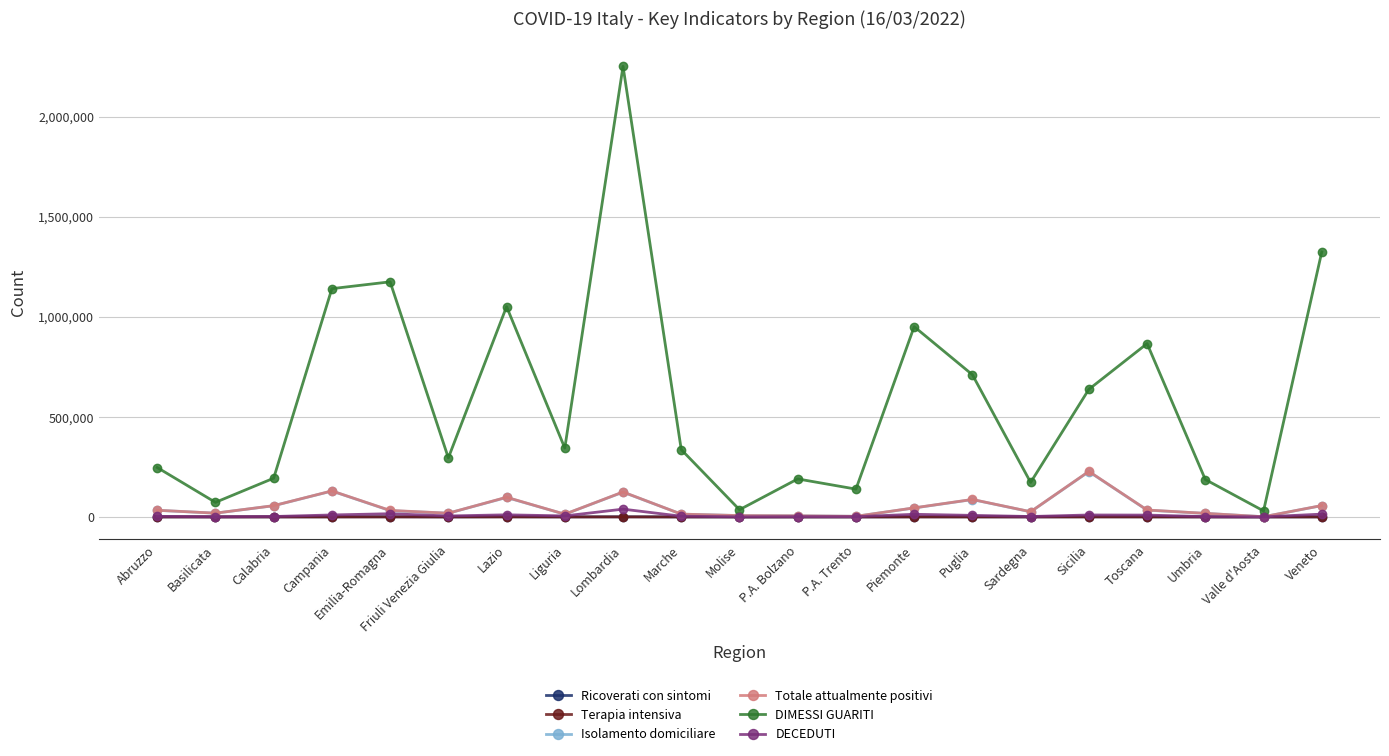

What is the difference between the maximum and minimum values in the Isolamento domiciliare series?

225608